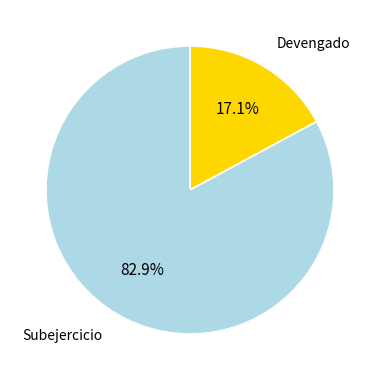

Approximately how many times larger is the value at Devengado compared to Subejercicio?

0.2